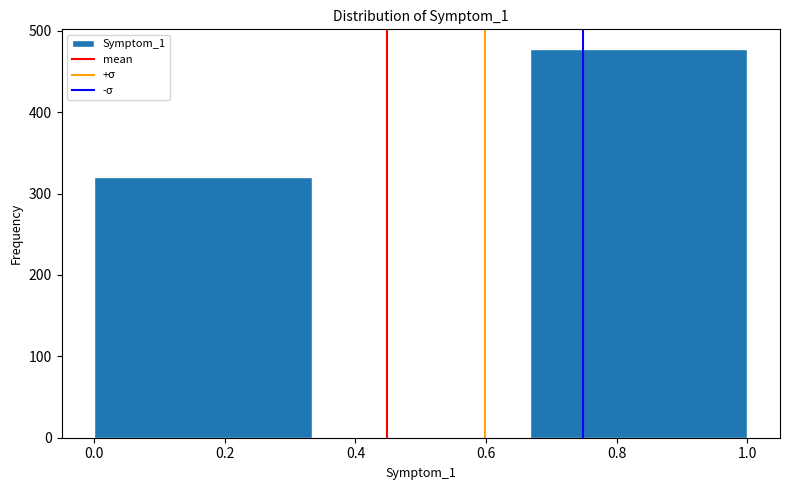

What is the height of the bar covering 0.00 to 0.34 on the x-axis? Neither the bar edges nor the heights are printed on the chart, so give them approximately, as read against the axes.

320